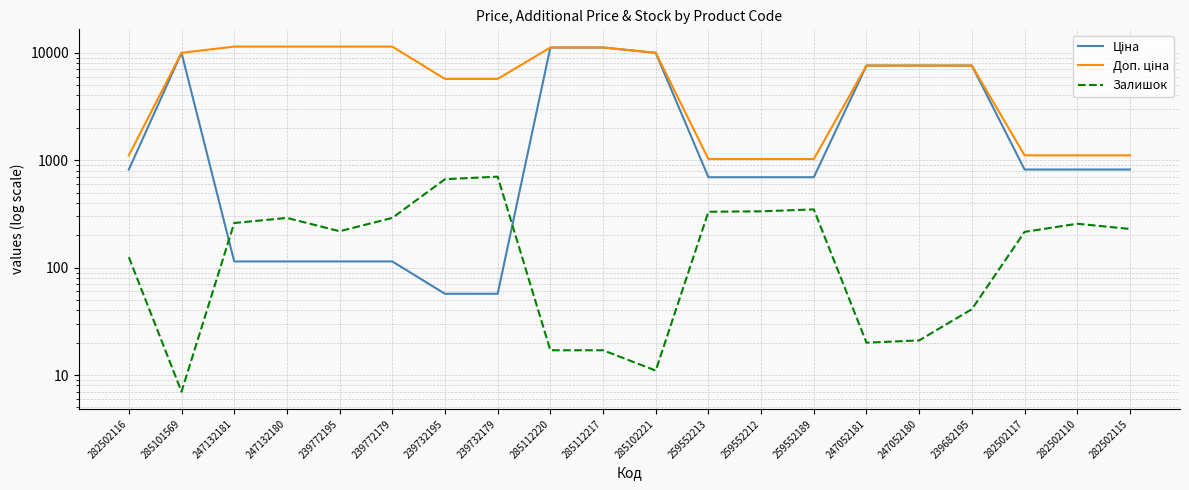

The Залишок series shows 32.5 at 247052181. True or false?

False